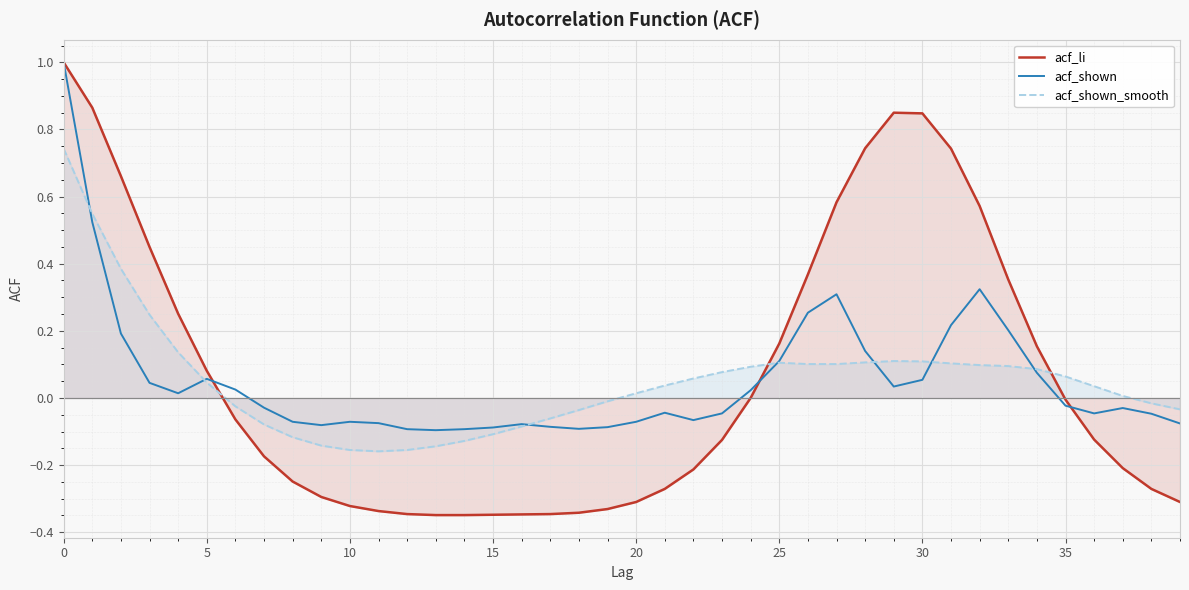

Rank the series at 10 from lowest to highest value.

acf_li, acf_shown_smooth, acf_shown